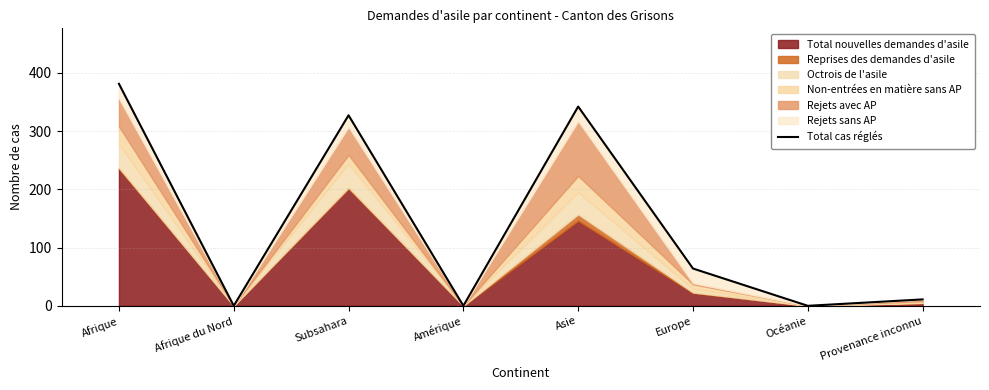

What is the change in value from Subsahara to Océanie?

-327